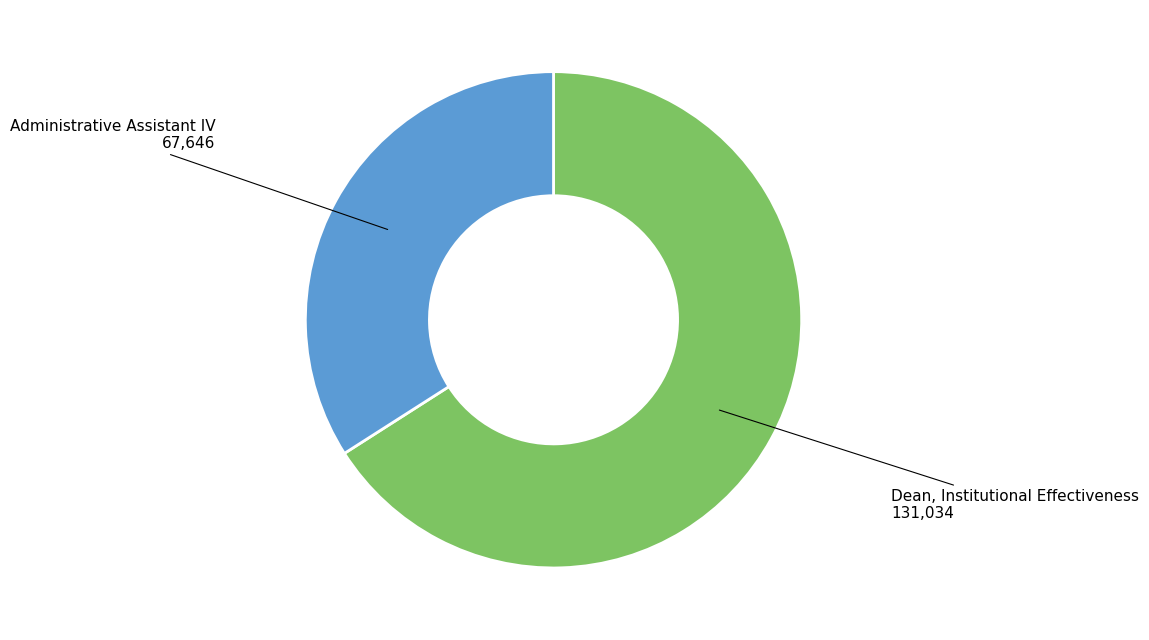

Count the number of slices in the pie.

2